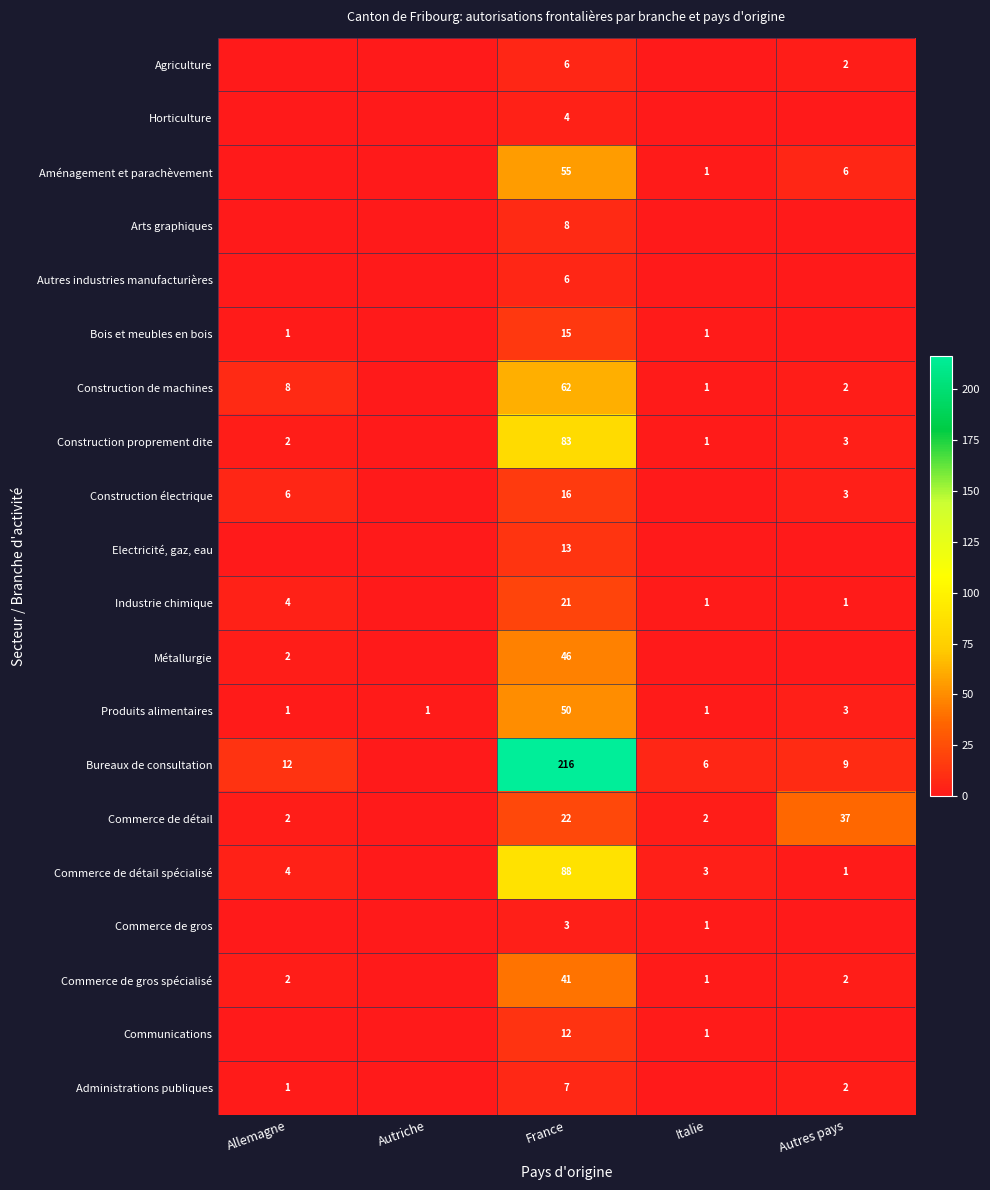

Which has a higher value, Autres pays or Italie?

Autres pays